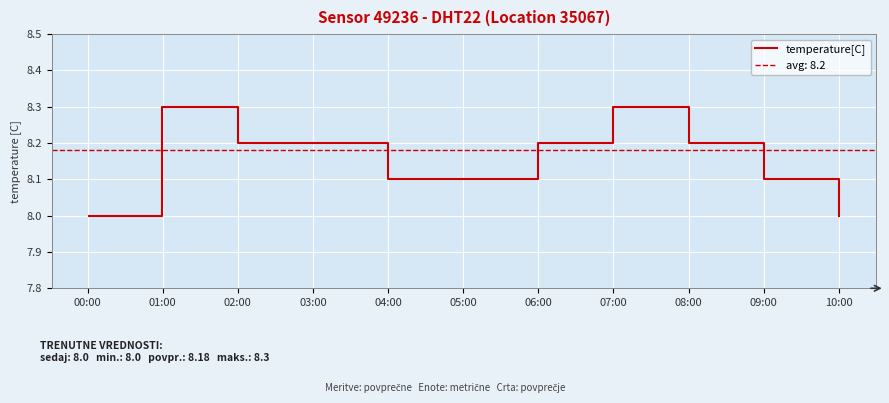

How many distinct data groups are displayed?

1